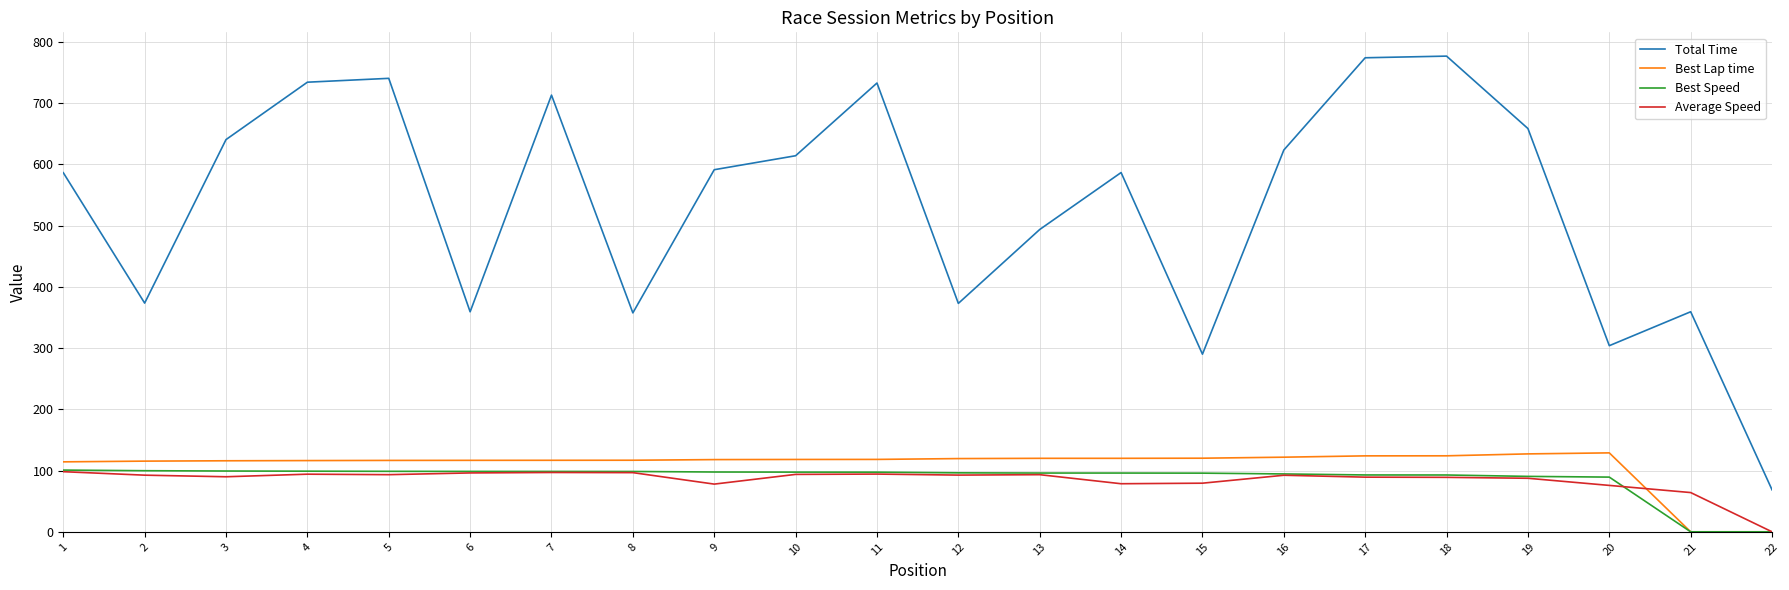

True or false: Best Speed and Total Time cross at least once.

False